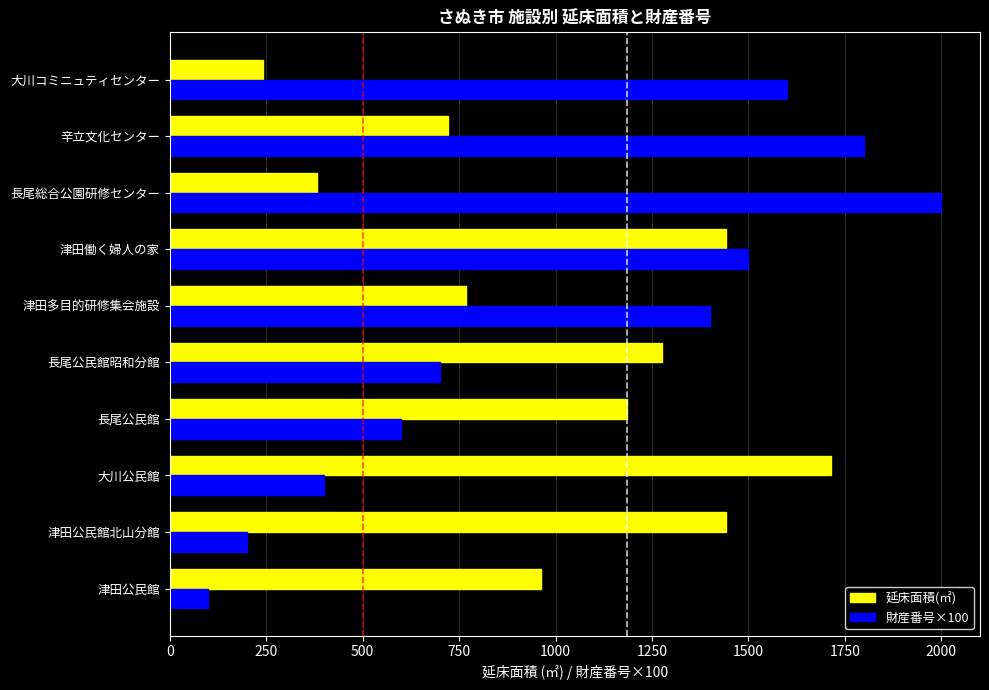

What is the sum of all 延床面積(㎡) values?

10134